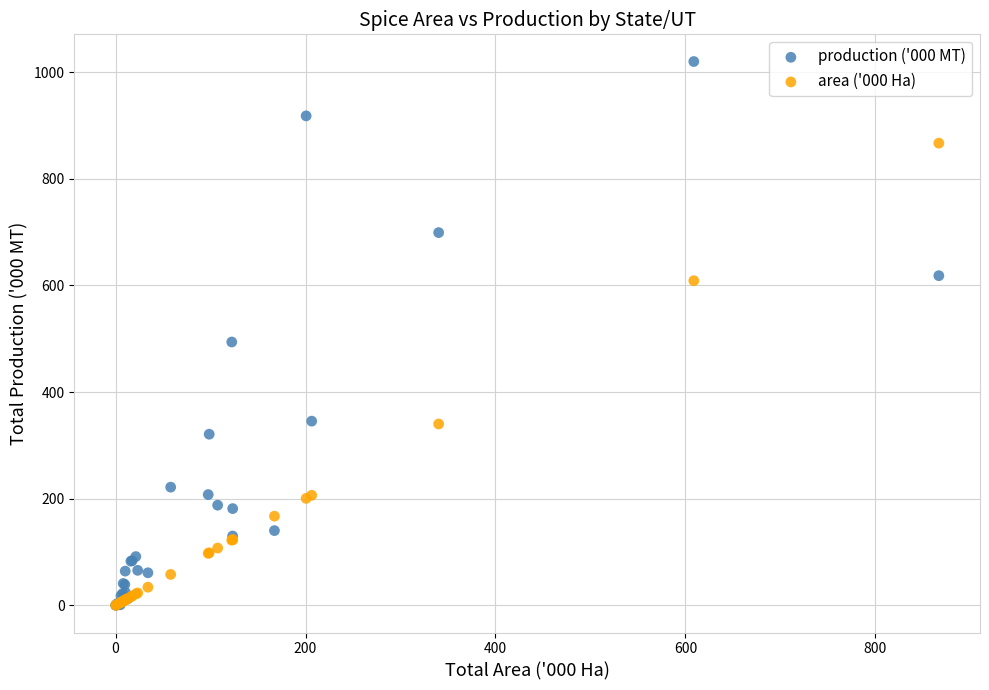

Across all series, what Y value is closest to 510?

493.9